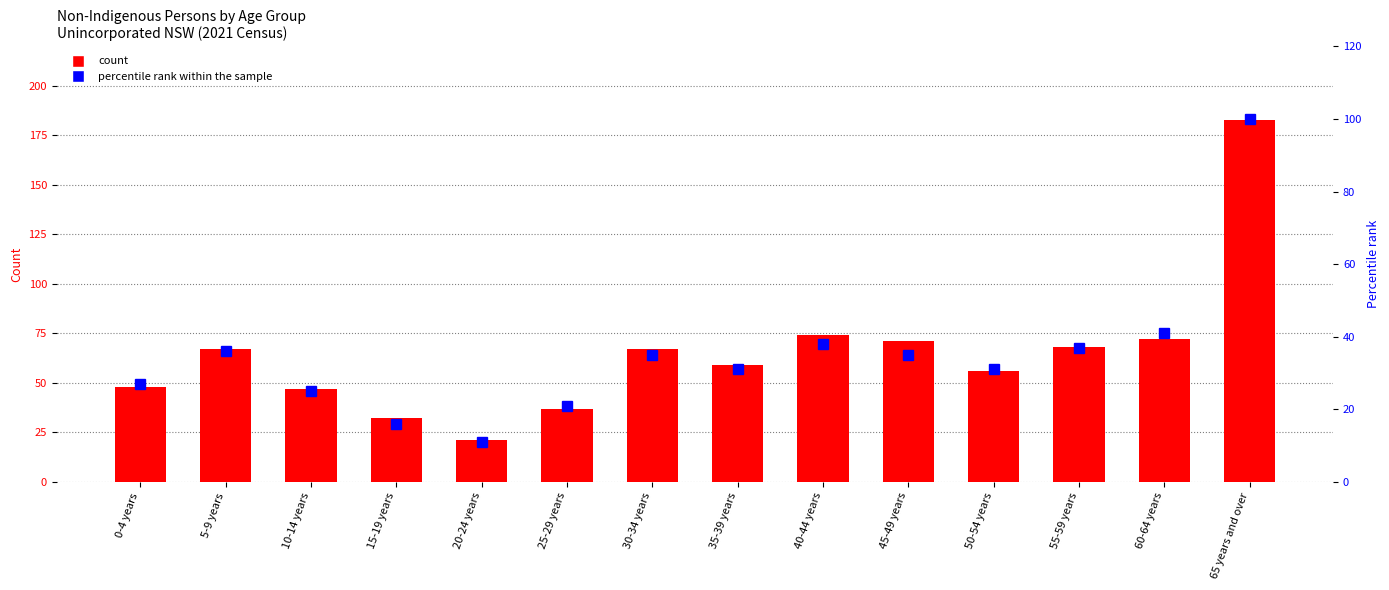

At which label does percentile rank within the sample reach its minimum?

20-24 years